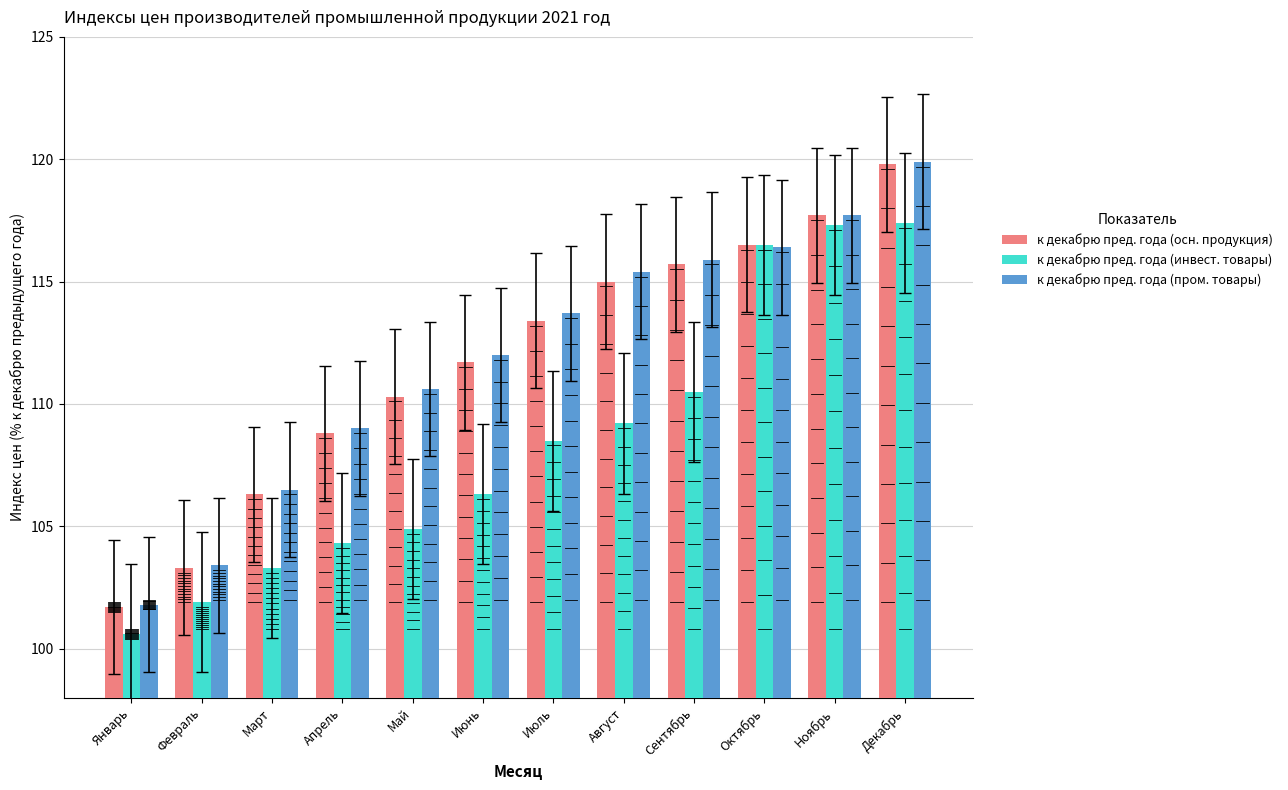

What is the total value across all series at Сентябрь?

342.1